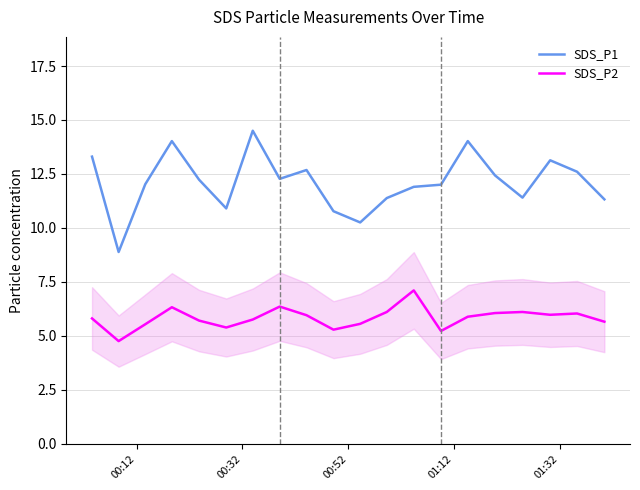

What is the maximum value shown in the chart?

14.5